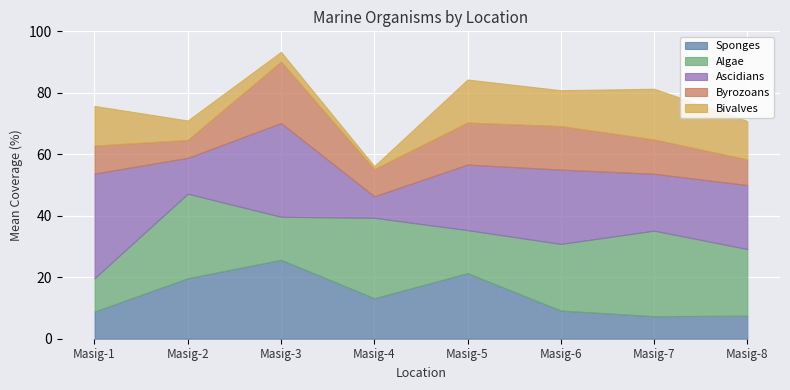

True or false: Algae has a value of 43.8 at Masig-4.

False